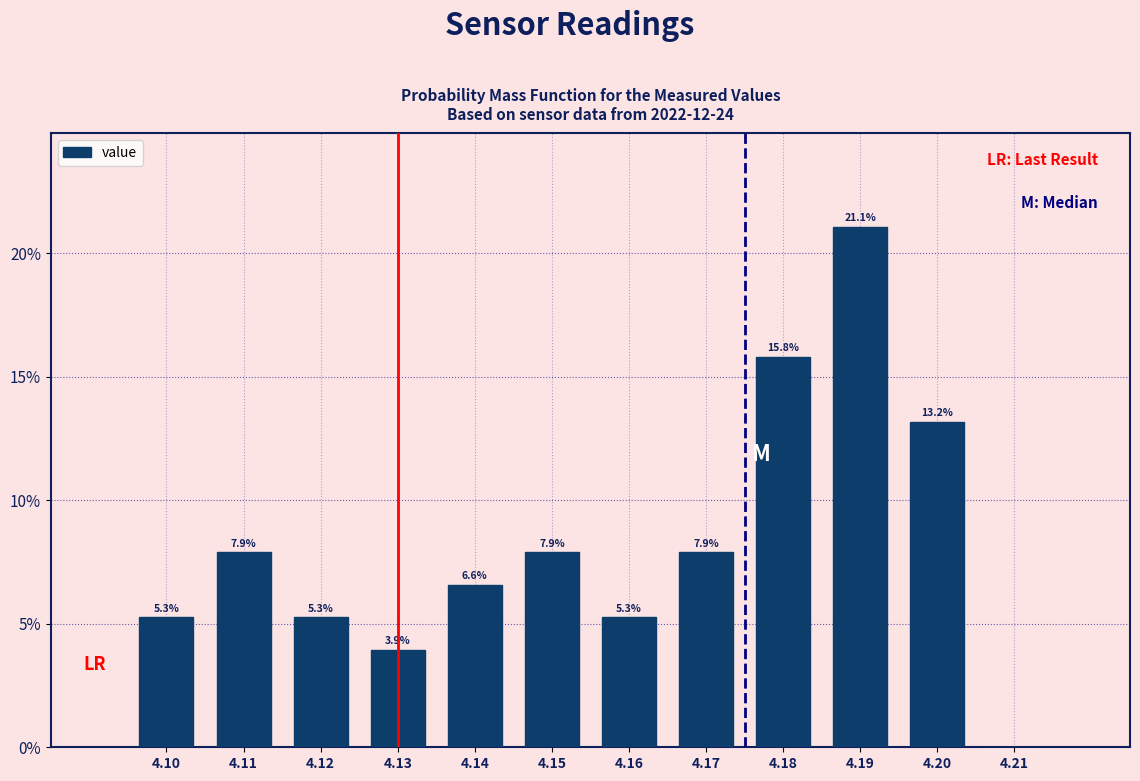

Which range on the x-axis has the tallest bar?

4.185 to 4.195